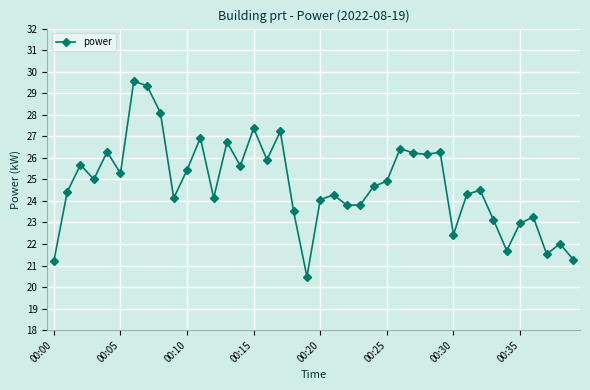

What is the value of the 14th point from the left?

26.7